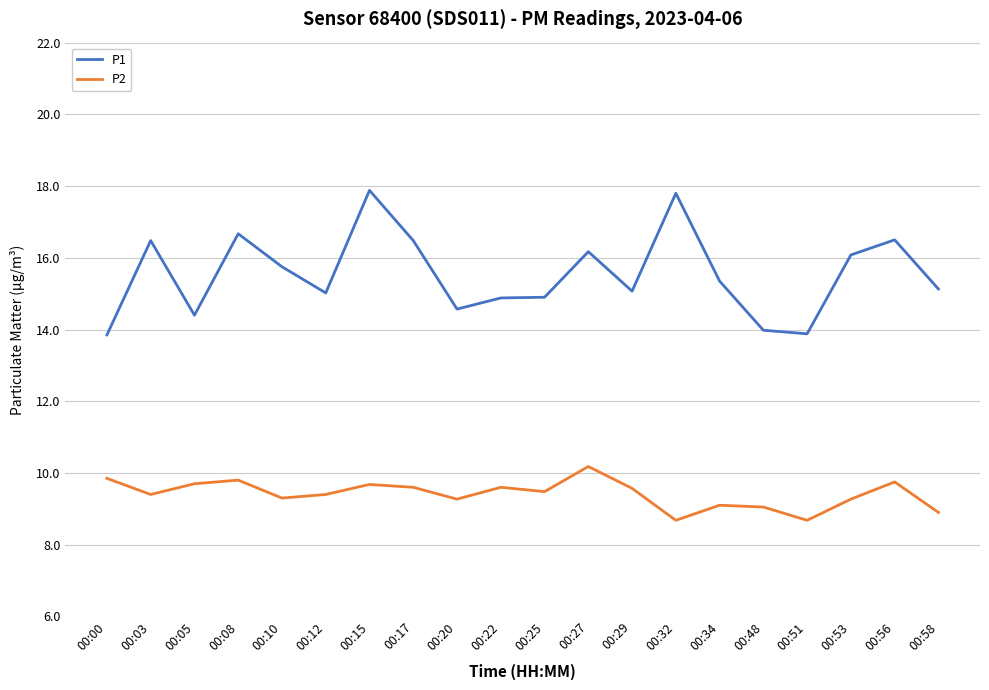

True or false: P1 has more than 0 points higher than both neighbors.

True